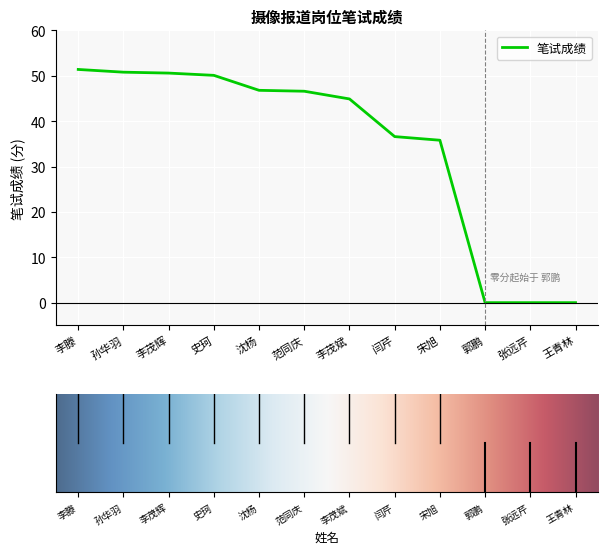

What position from the left is 李茂斌?

7